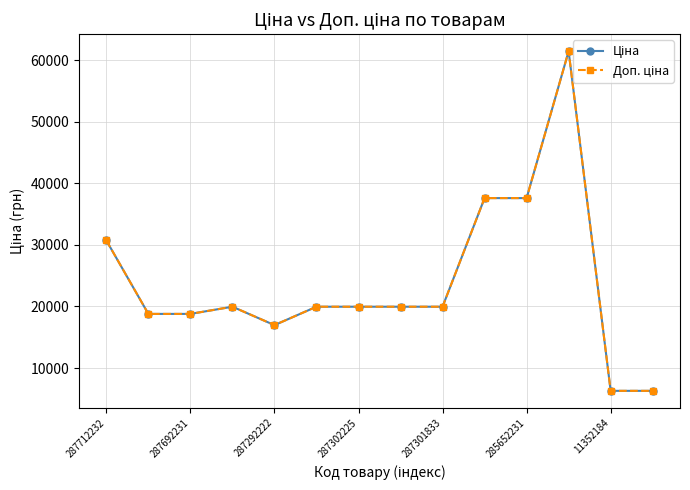

Where does the Ціна series first go above 19964?

287712232